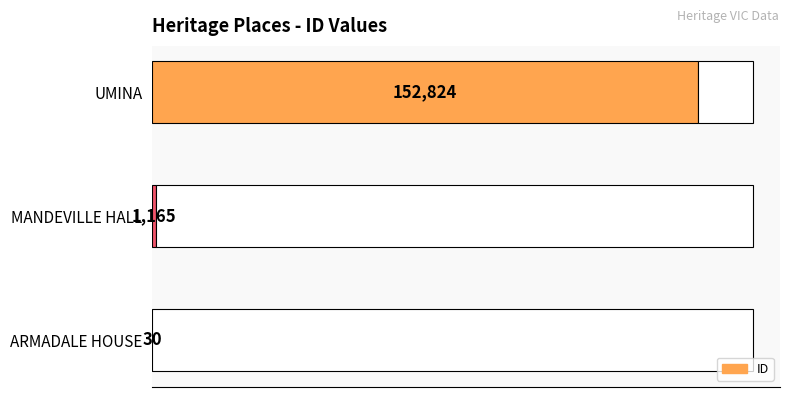

Between 20000 and 40000, which is larger?

40000